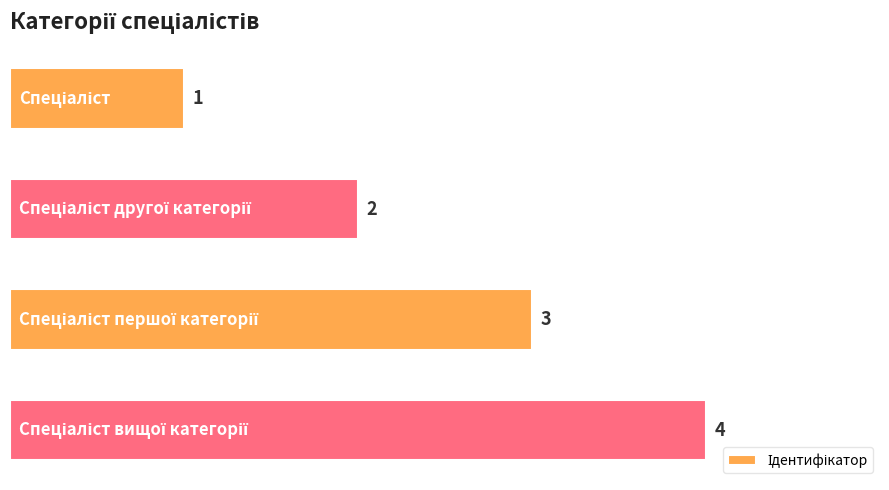

What is the value of the 1st bar from the top?

1